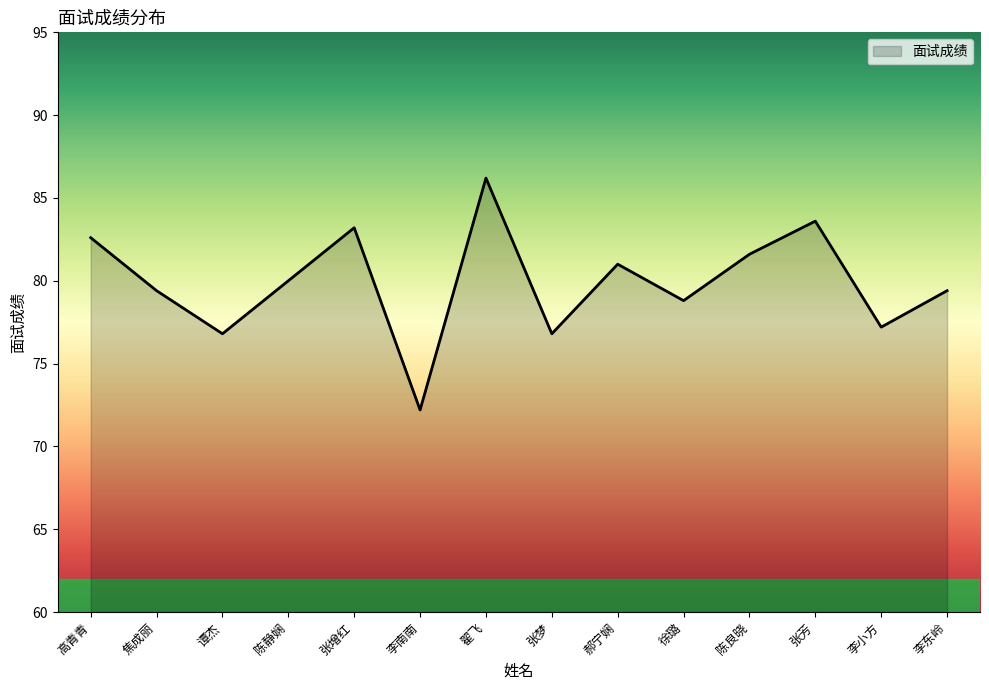

Reading left to right, extract all data points from this chart.

82.6	79.4	76.8	80.0	83.2	72.2	86.2	76.8	81.0	78.8	81.6	83.6	77.2	79.4